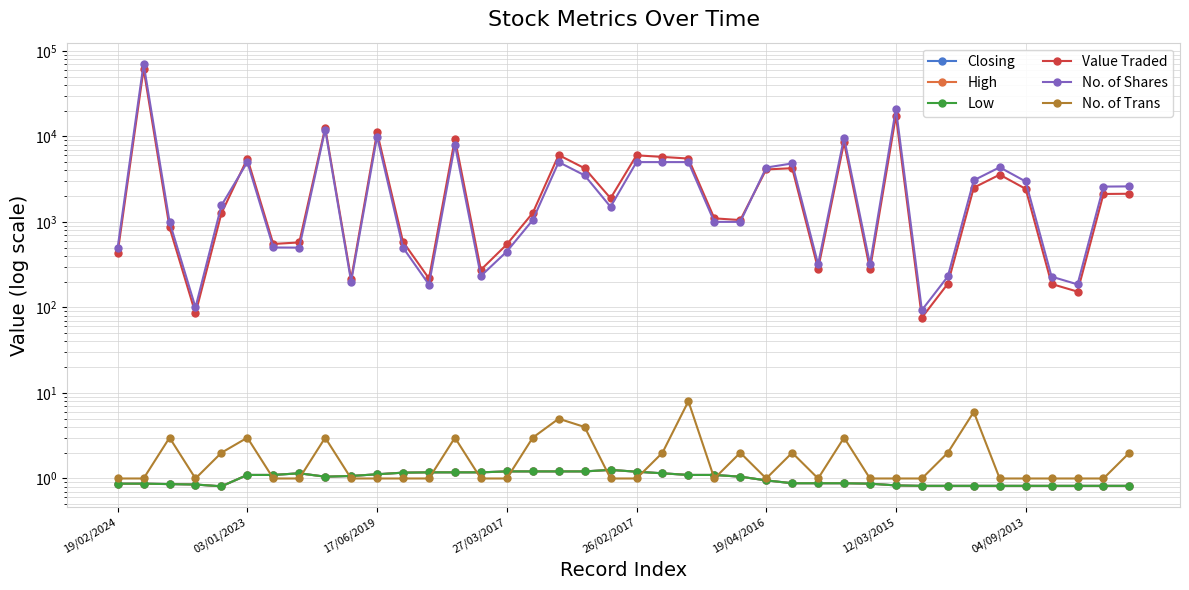

How many data points in High are above 1?

20